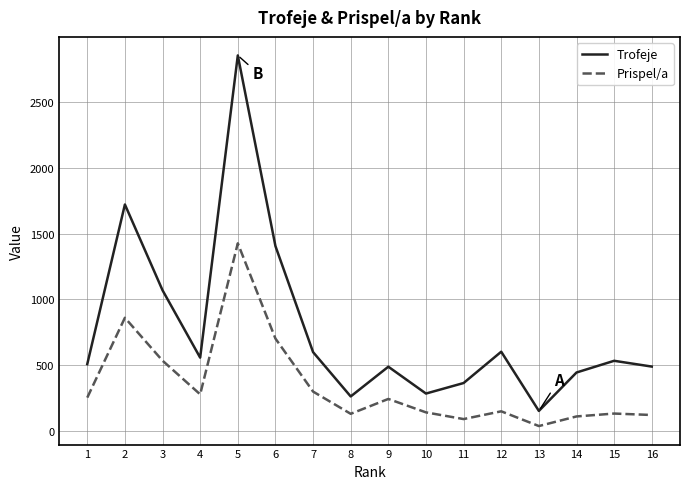

At which category does Prispel/a reach its first local peak?

2